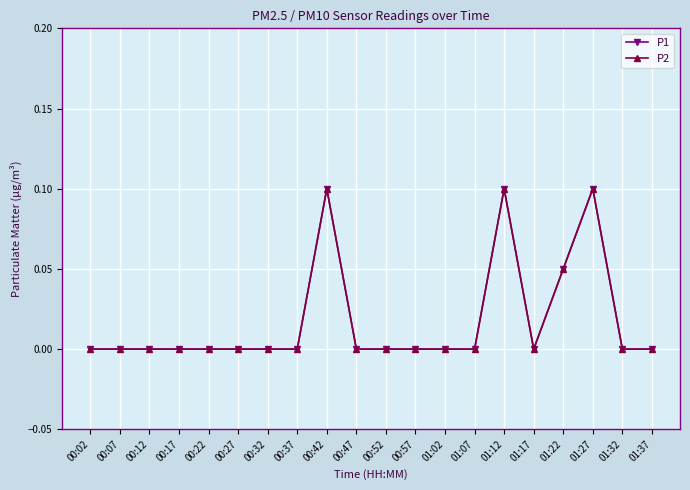

Does the chart have visible grid lines?

Yes